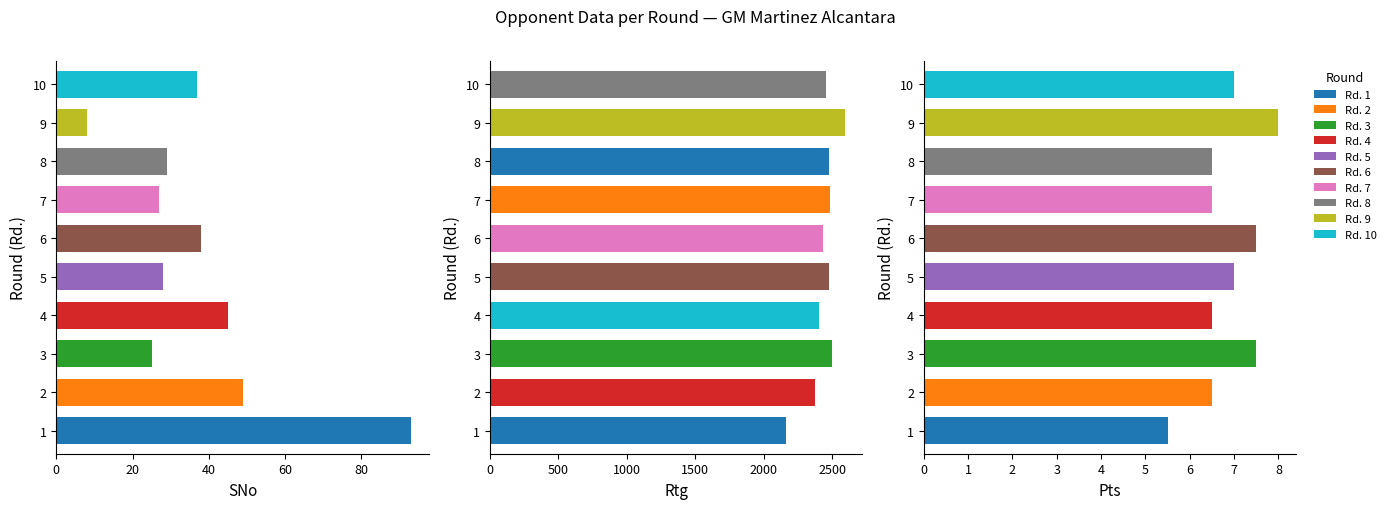

What is the difference between the maximum and minimum values in the SNo series?

85.0